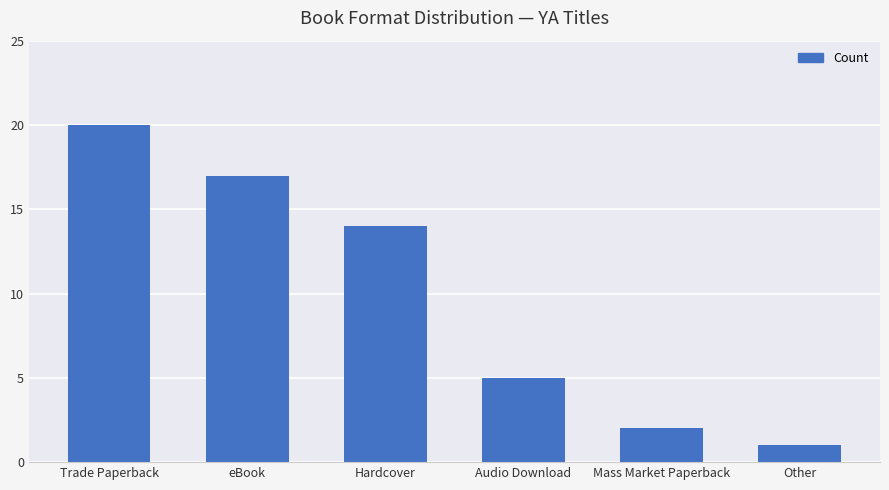

At which label does the data first exceed 14?

Trade Paperback